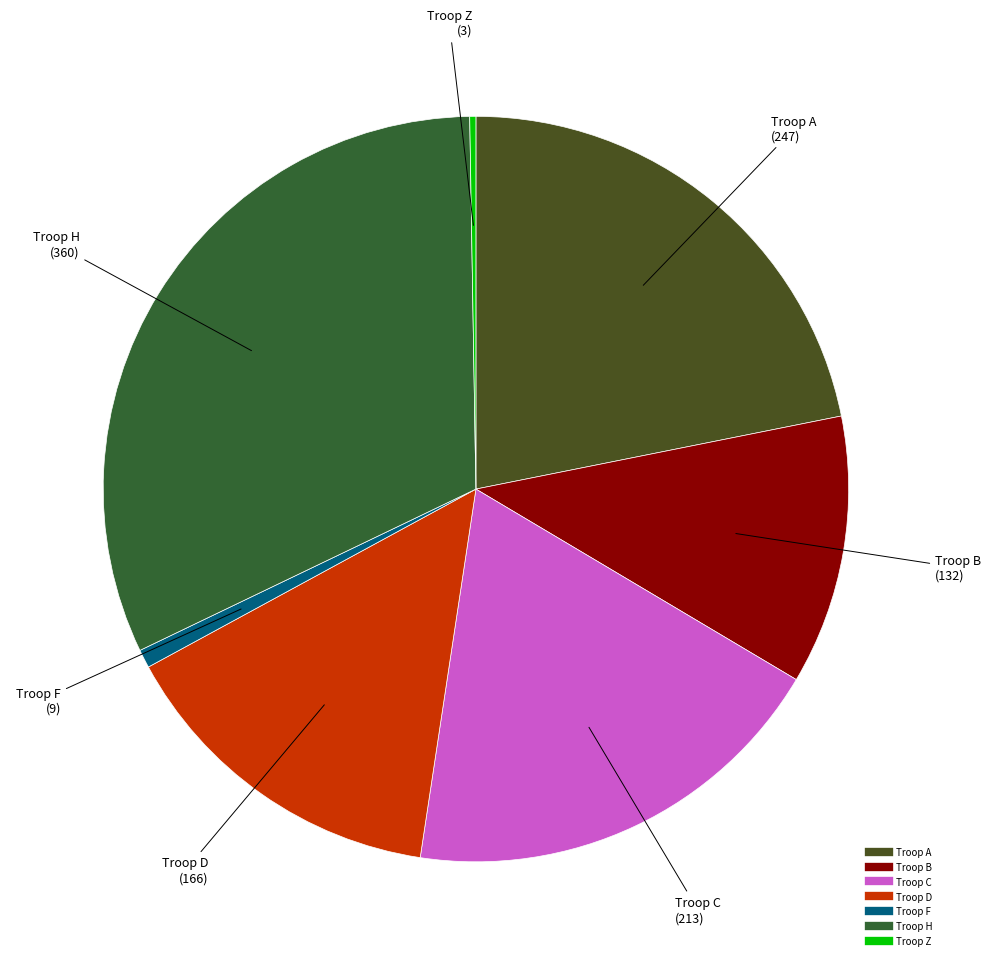

Rank the categories by value from highest to lowest.

H, A, C, D, B, F, Z